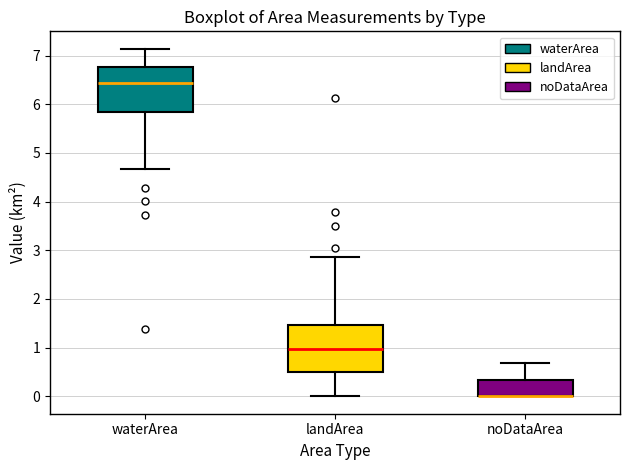

Reading left to right, transcribe this box plot: for each box, give where its median line is, the range the box spans, and where its two whiskers end, as read against the y-axis. The values are not printed on the chart, so give them approximately, as read against the axis.

waterArea: median 6.4, box 5.9 to 6.8, whiskers 4.7 to 7.1
landArea: median 1.0, box 0.5 to 1.5, whiskers 0.0 to 2.9
noDataArea: median 0.0 (drawn on the box's lower edge), box 0.0 to 0.3, whiskers 0.0 to 0.7